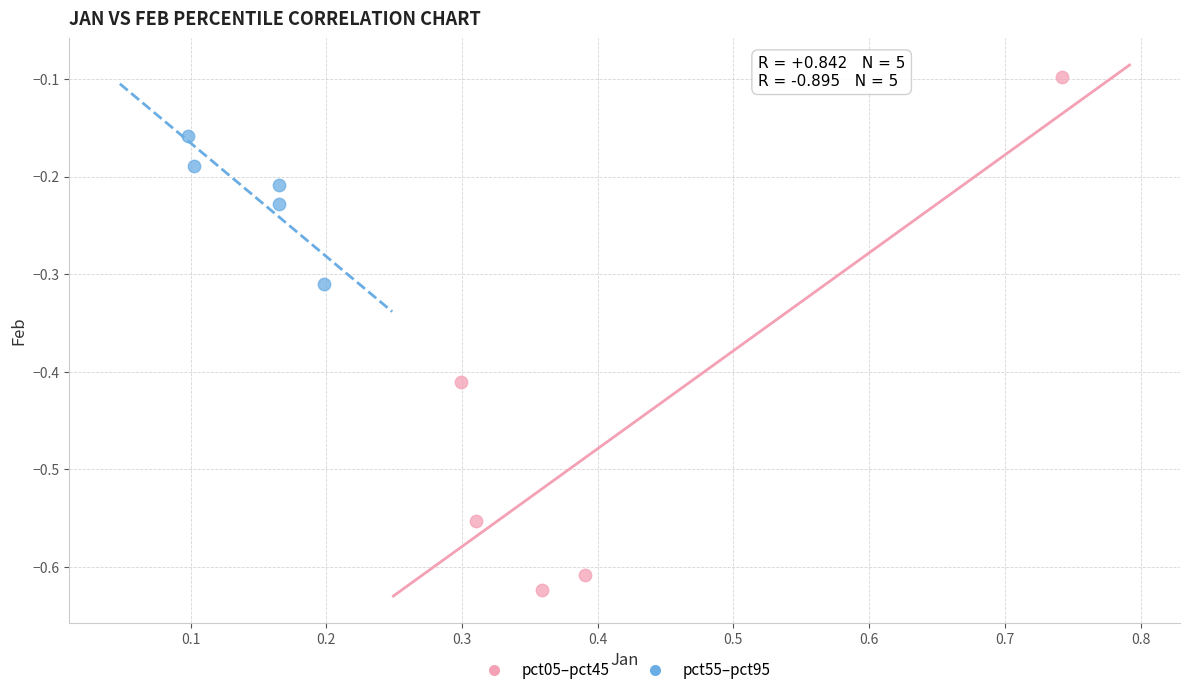

Which series reaches the minimum Y coordinate?

pct05–pct45